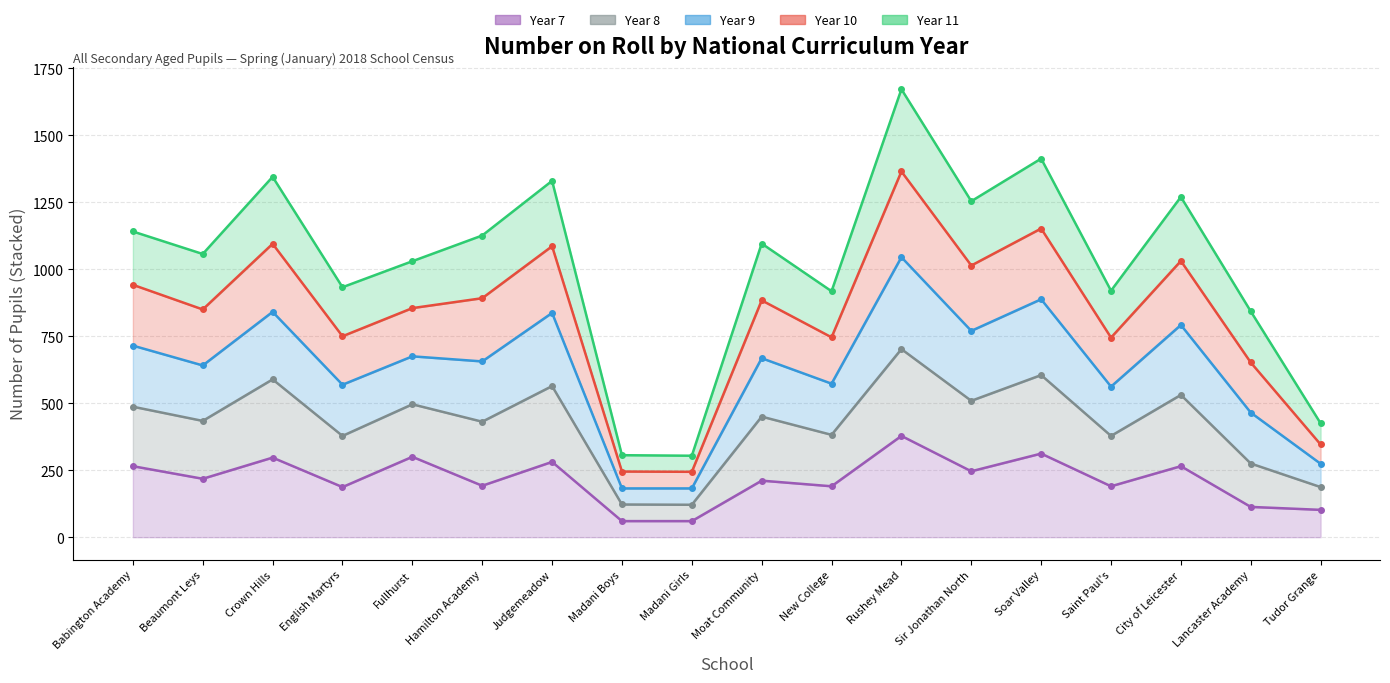

True or false: Year 8 has more than 0 points higher than both neighbors.

True